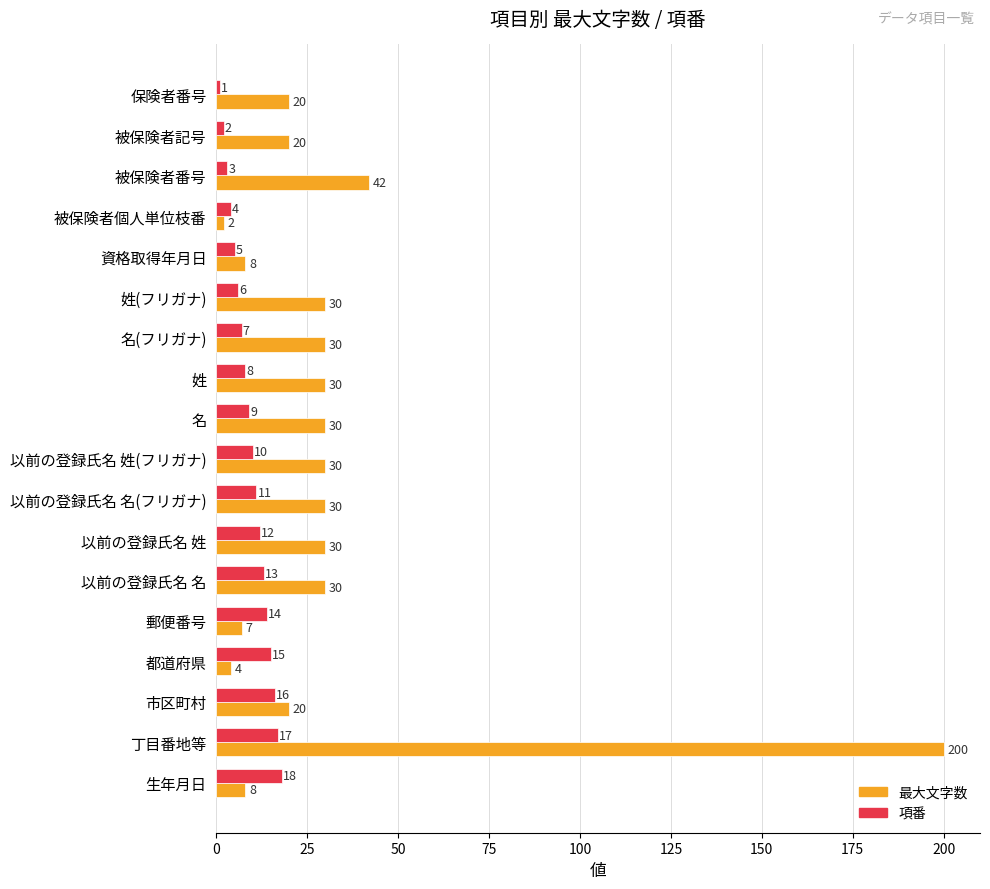

Where is 最大文字数 nearest to the value 101?

被保険者番号